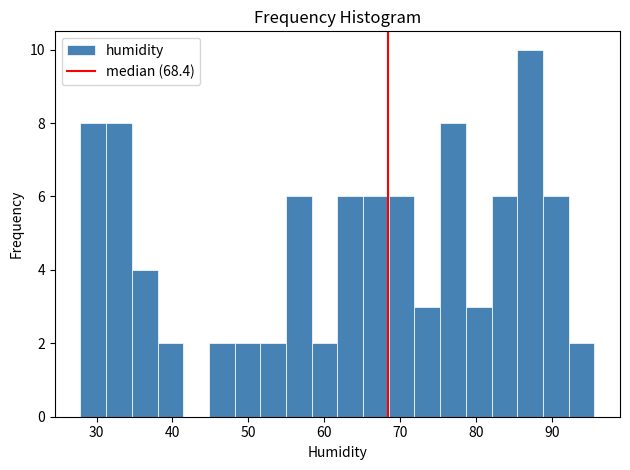

Read against the x-axis, roughly where is the centre of the tallest bar?

87